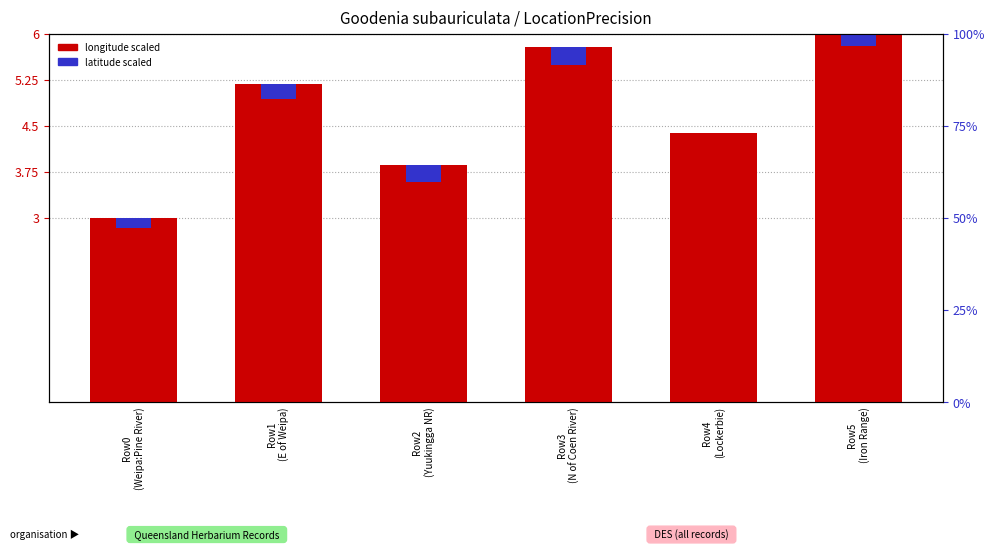

Which series has the widest spread of values?

longitude scaled